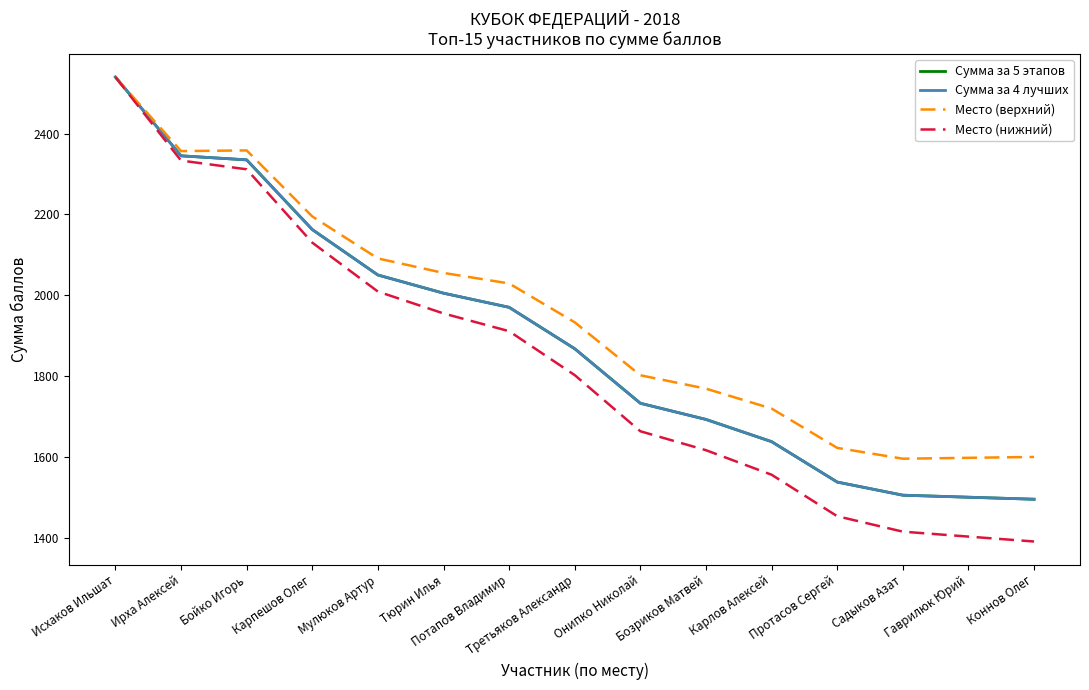

What position from the right is Карпешов Олег?

12